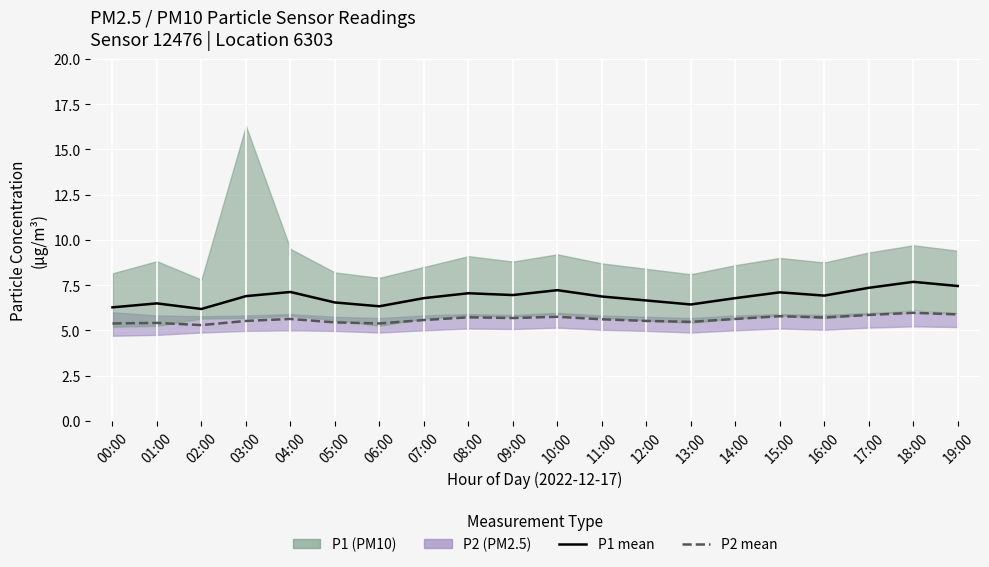

Reading left to right, extract all data points from this chart.

P1 mean: 6.3	6.5	6.2	6.9	7.1	6.5	6.3	6.8	7.0	7.0	7.2	6.9	6.7	6.4	6.8	7.1	6.9	7.3	7.7	7.5
P2 mean: 5.4	5.4	5.3	5.5	5.6	5.4	5.4	5.6	5.7	5.7	5.8	5.6	5.5	5.5	5.6	5.8	5.7	5.8	6.0	5.9